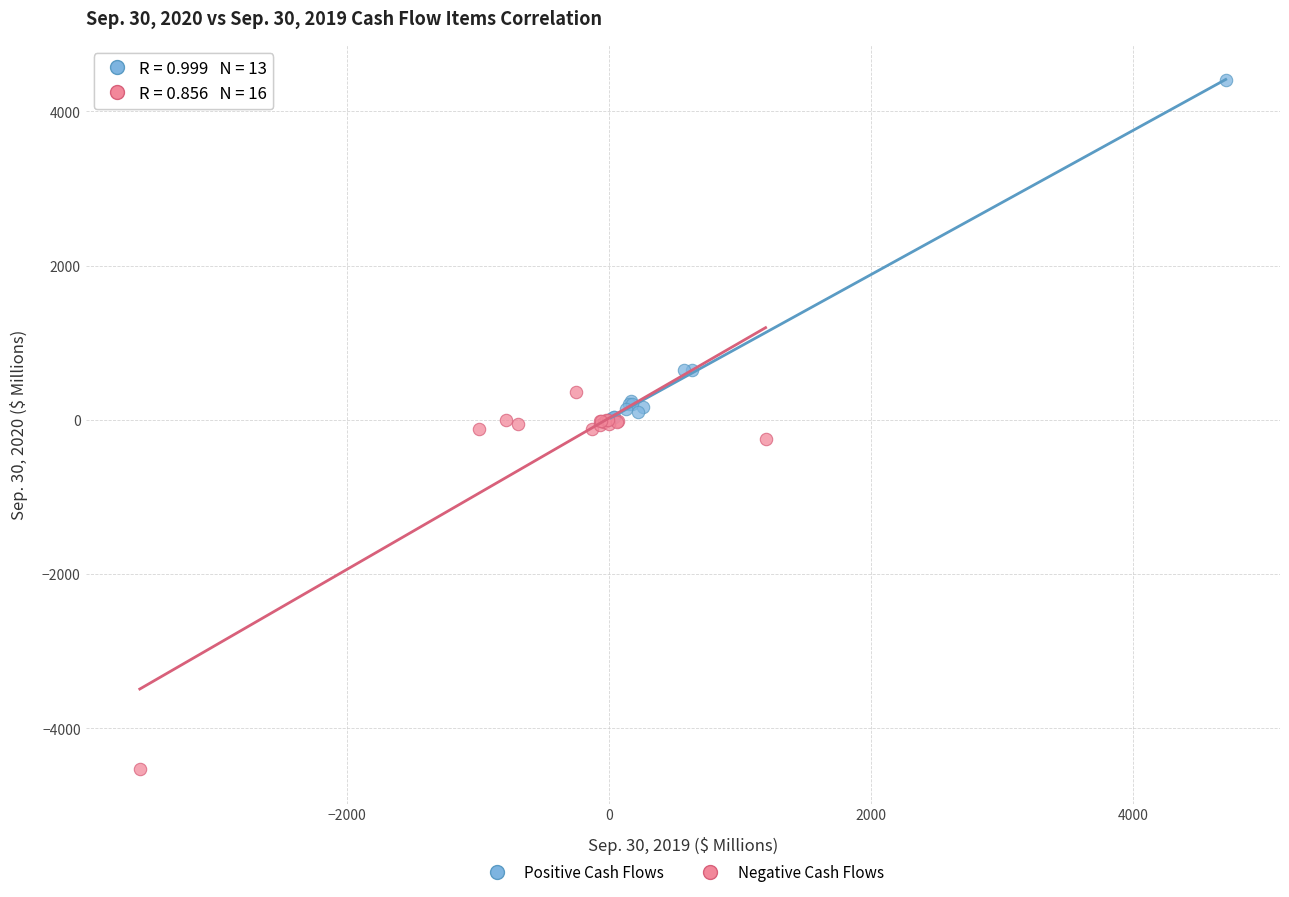

Which series reaches the maximum Y coordinate?

Positive Cash Flows